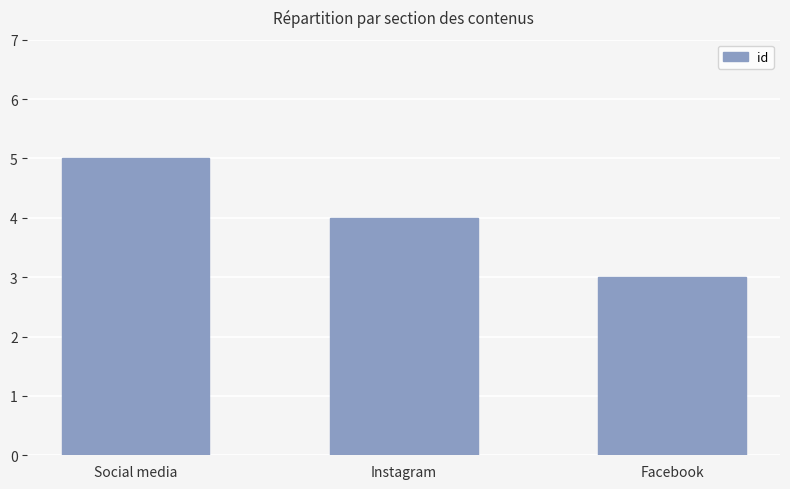

How many categories are shown in the chart?

3